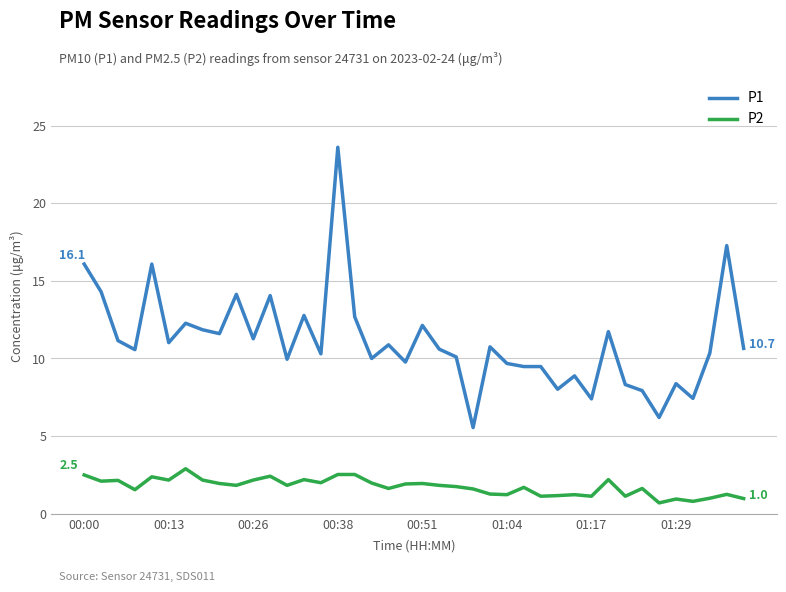

True or false: P2 and P1 cross at least once.

False